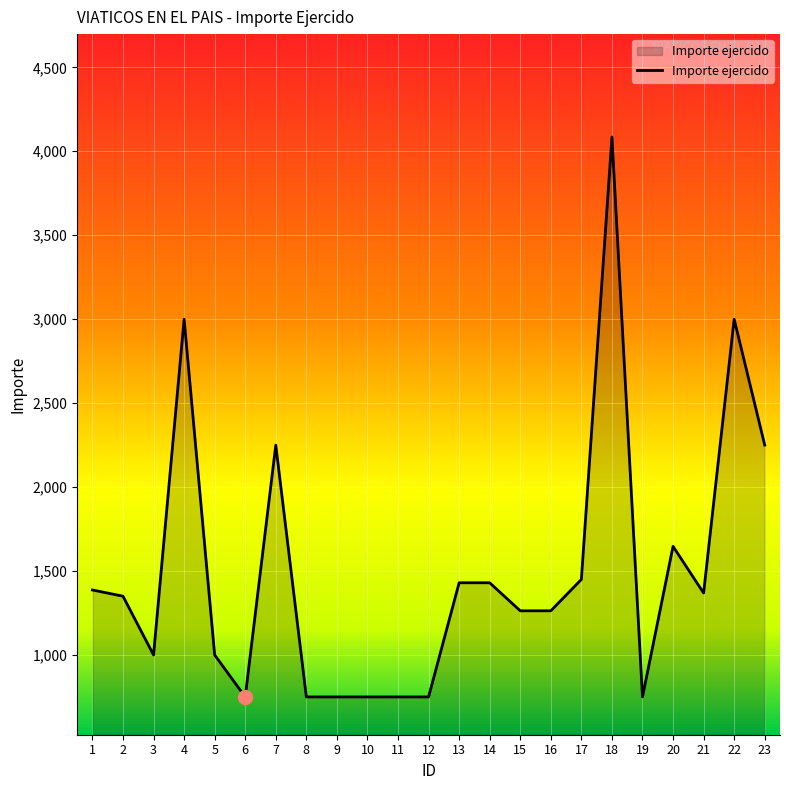

Approximately how many times larger is the value at 17 compared to 12?

1.9